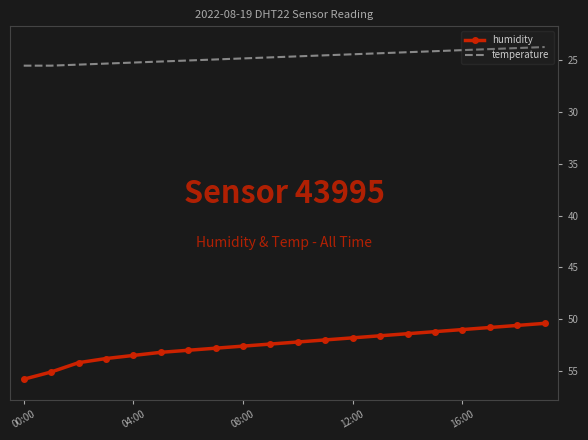

True or false: humidity and temperature cross at least once.

False